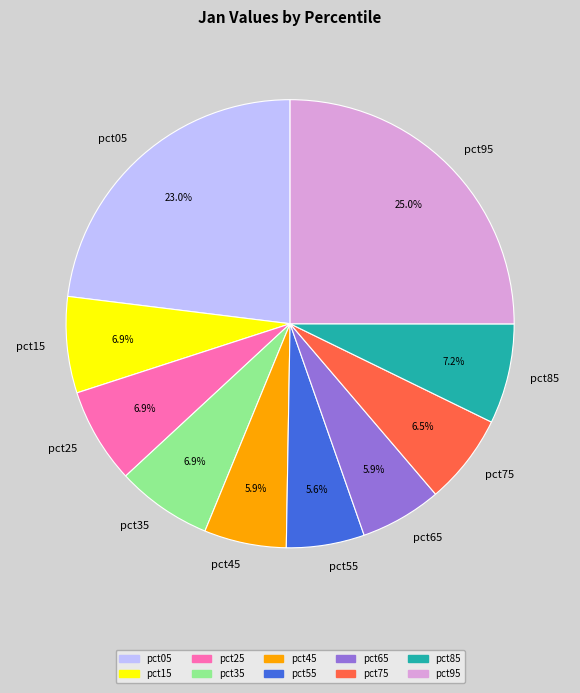

Which has a higher value, pct35 or pct05?

pct05